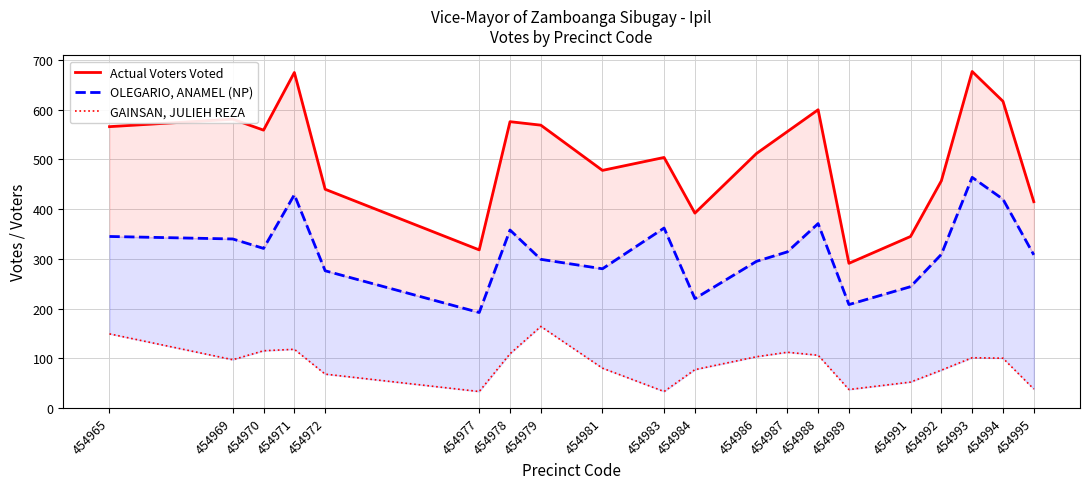

Where is the first local maximum for Actual Voters Voted?

454969